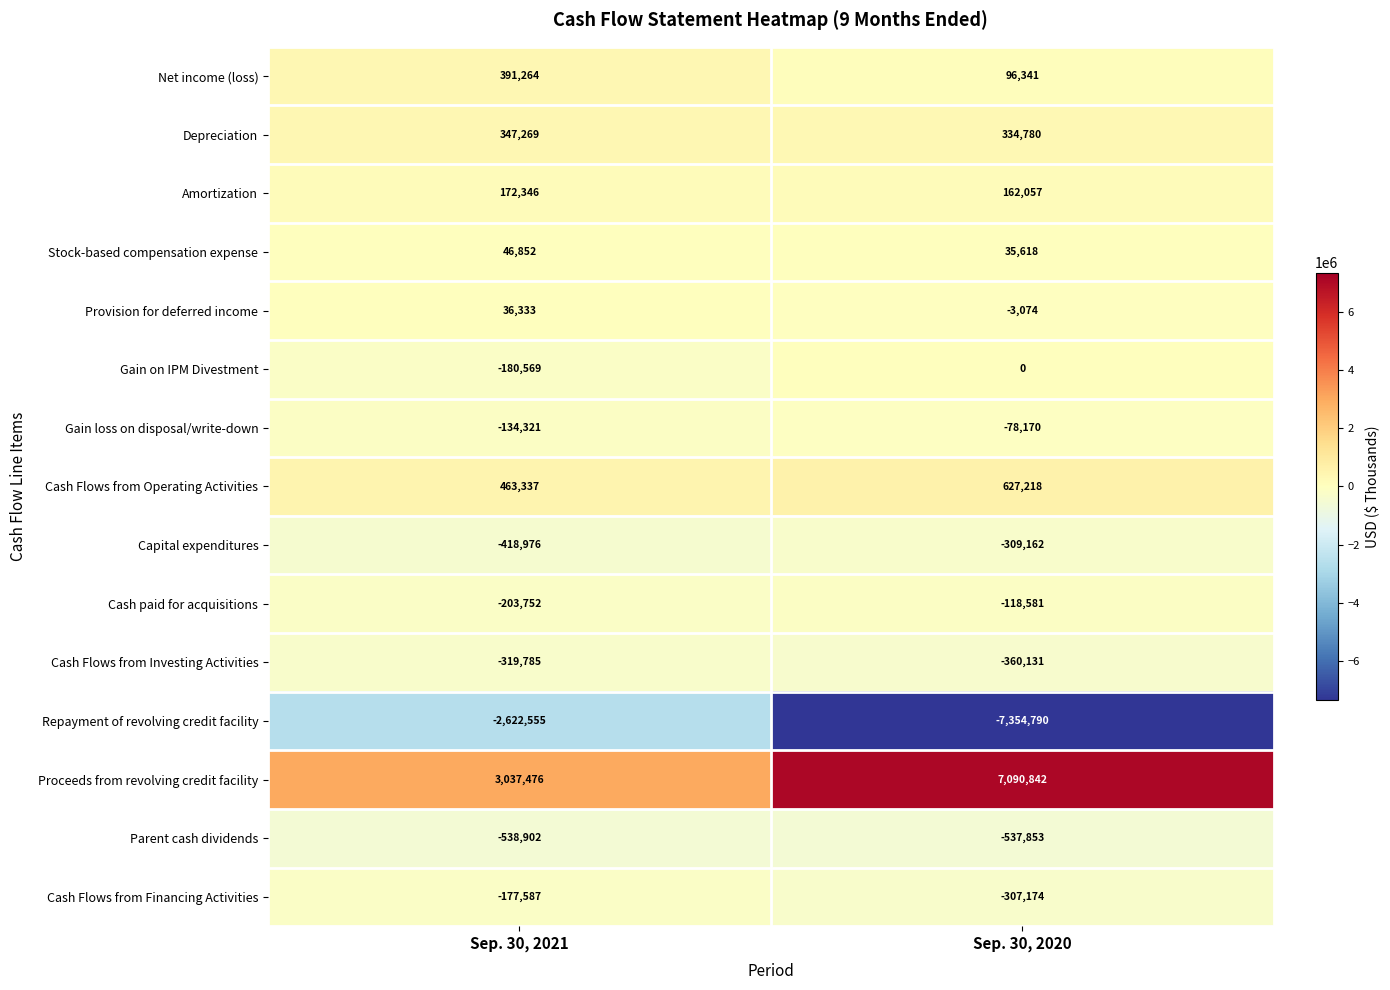

Is the value of Stock-based compensation expense at Sep. 30, 2020 greater than the value of Gain on IPM Divestment at Sep. 30, 2021?

Yes